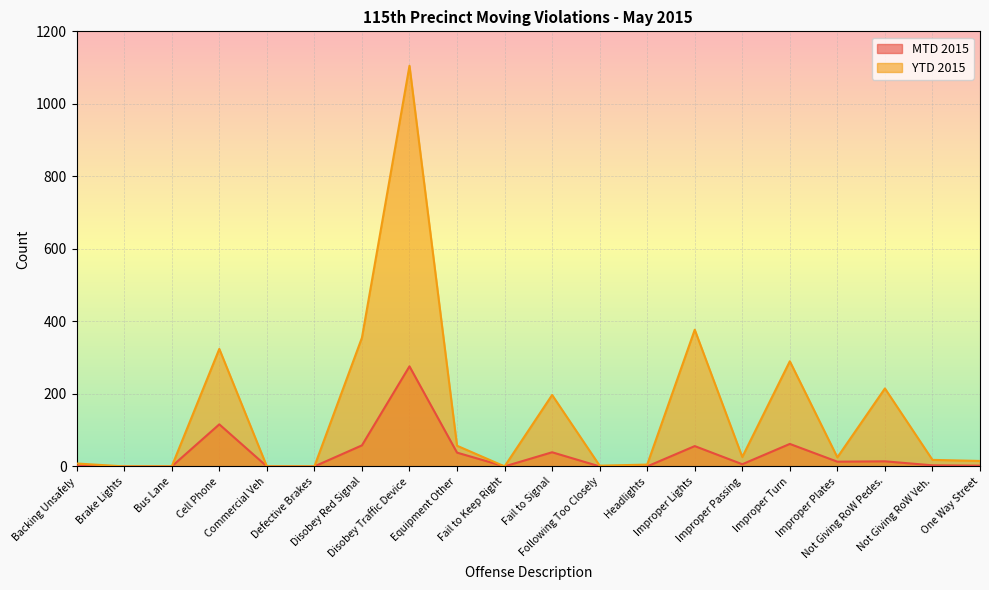

What is the value of the YTD 2015 point at the 7th from the left?

355